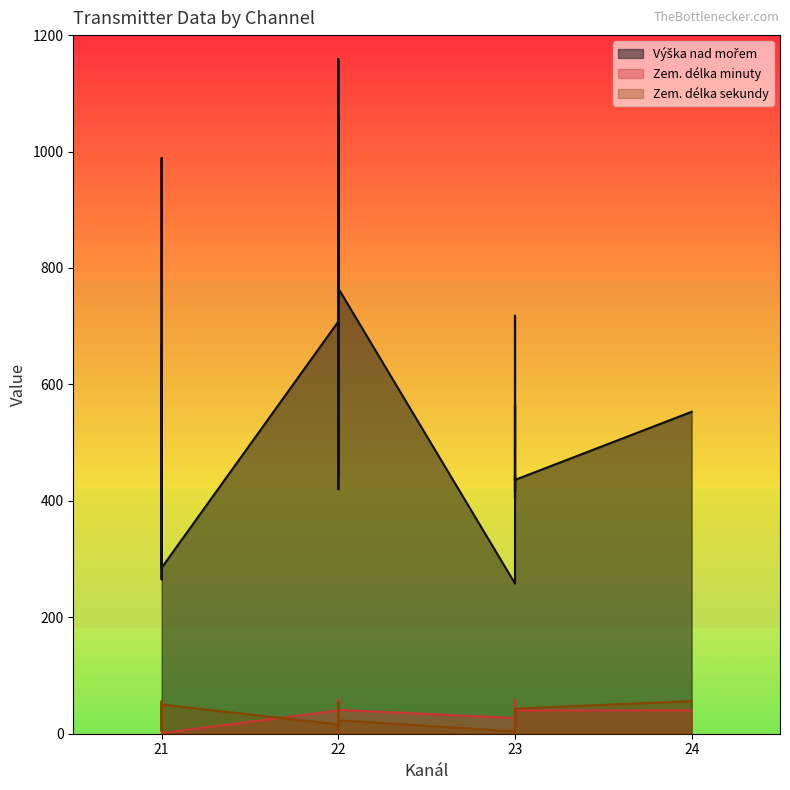

Reading left to right, transcribe all the data shown in this chart.

Výška nad mořem: 320	378	459	445	265	623	560	989	499	439	502	667	285	708	582	420	1060	895	440	997	895	1159	457	701	765	258	402	435	718	415	445	404	565	472	436	553
Zem. délka minuty: 5	49	24	41	48	34	22	41	13	46	13	7	1	40	58	39	16	14	24	56	50	11	38	3	41	27	3	53	35	31	22	38	58	11	40	40
Zem. délka sekundy: 38	16	23	25	41	56	26	35	16	45	6	32	50	16	36	26	53	18	38	6	49	52	47	22	23	4	23	30	37	32	40	41	28	43	43	56